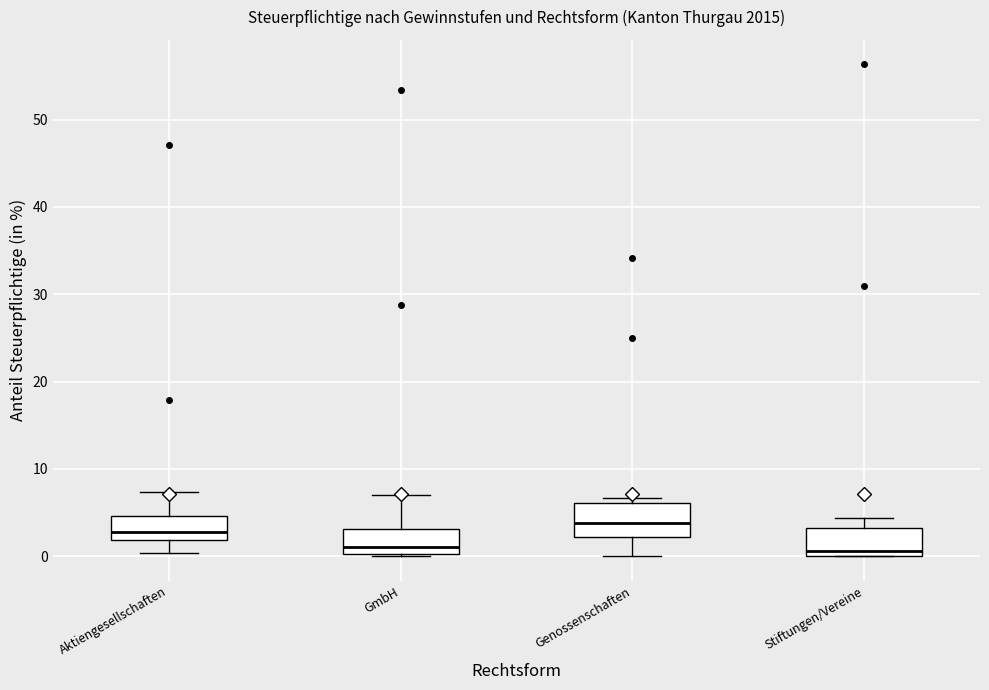

Reading left to right, read every box against the y-axis: the position of its median line, the range the box covers, and the ends of its whiskers. The values are not printed on the chart, so give them approximately, as read against the axis.

Aktiengesellschaften: median 3, box 2 to 5, whiskers 0 to 7
GmbH: median 1, box 0 to 3, whiskers 0 to 7
Genossenschaften: median 4, box 2 to 6, whiskers 0 to 7
Stiftungen/Vereine: median 1, box 0 to 3, whiskers 0 to 4